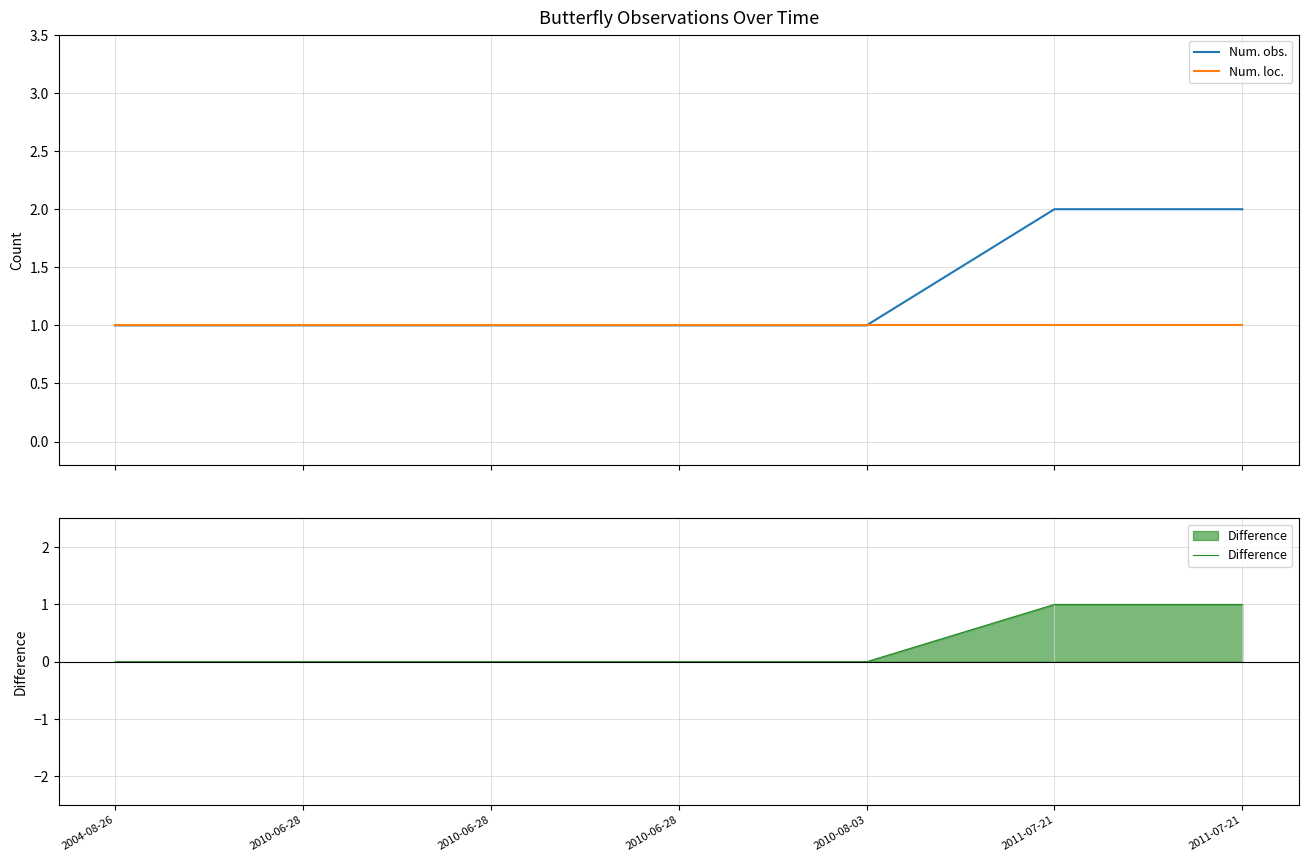

True or false: Num. loc. and Difference intersect in this chart.

False